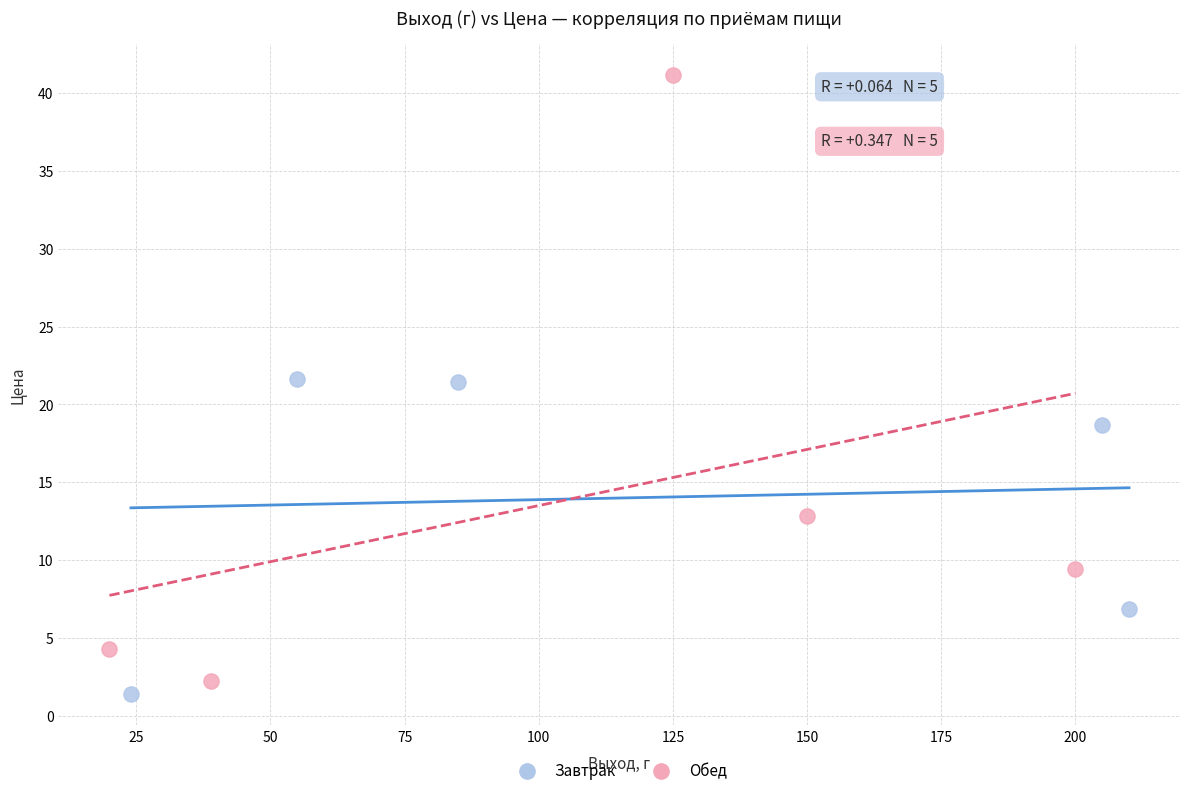

Which series has the largest Y range (max minus min)?

Обед